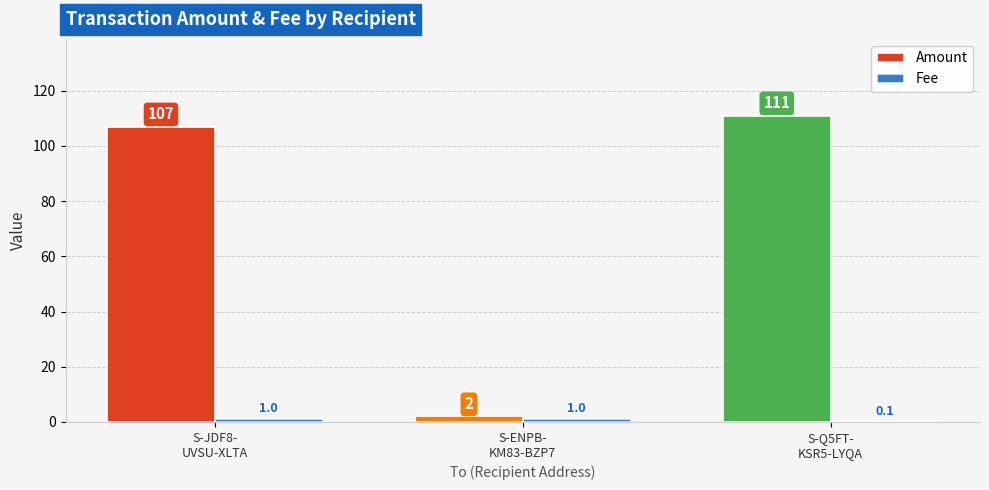

What is the maximum value shown in the chart?

111.0